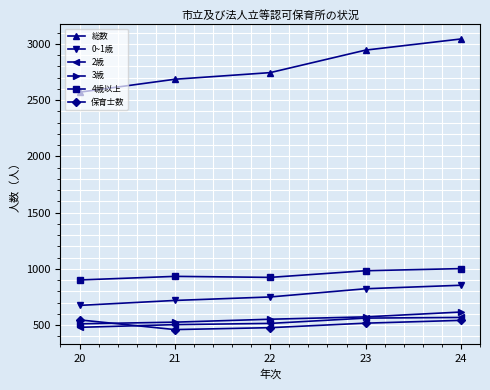

Which series has the largest total across all categories?

総数